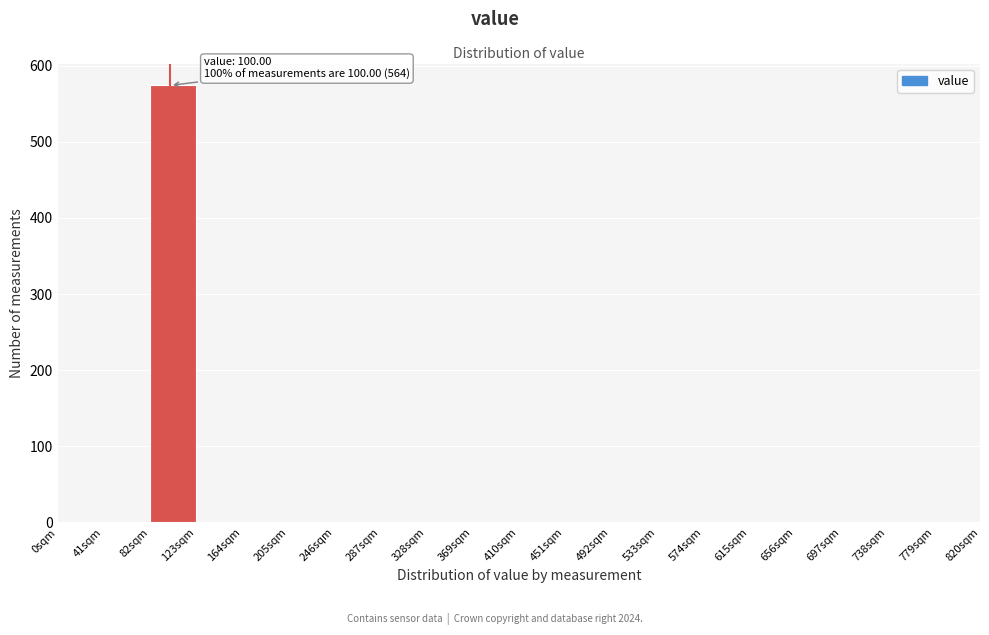

Which range on the x-axis has the tallest bar?

82 to 123